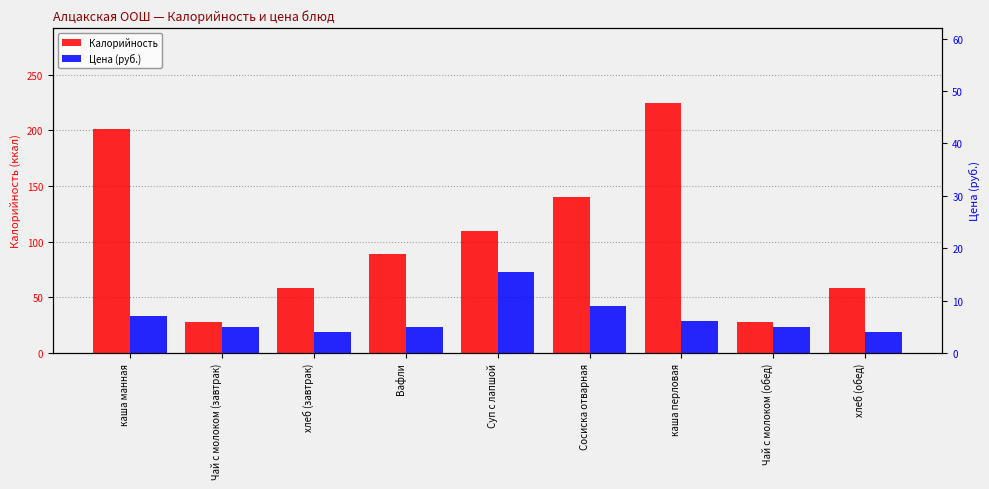

Does the chart contain any negative values?

No